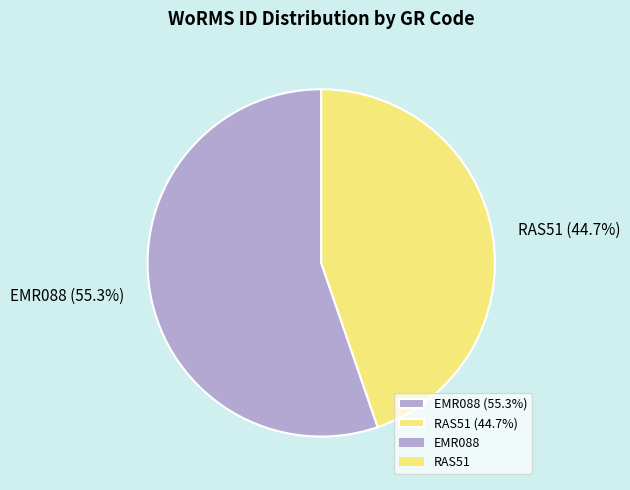

Rank the categories by value from highest to lowest.

EMR088, RAS51